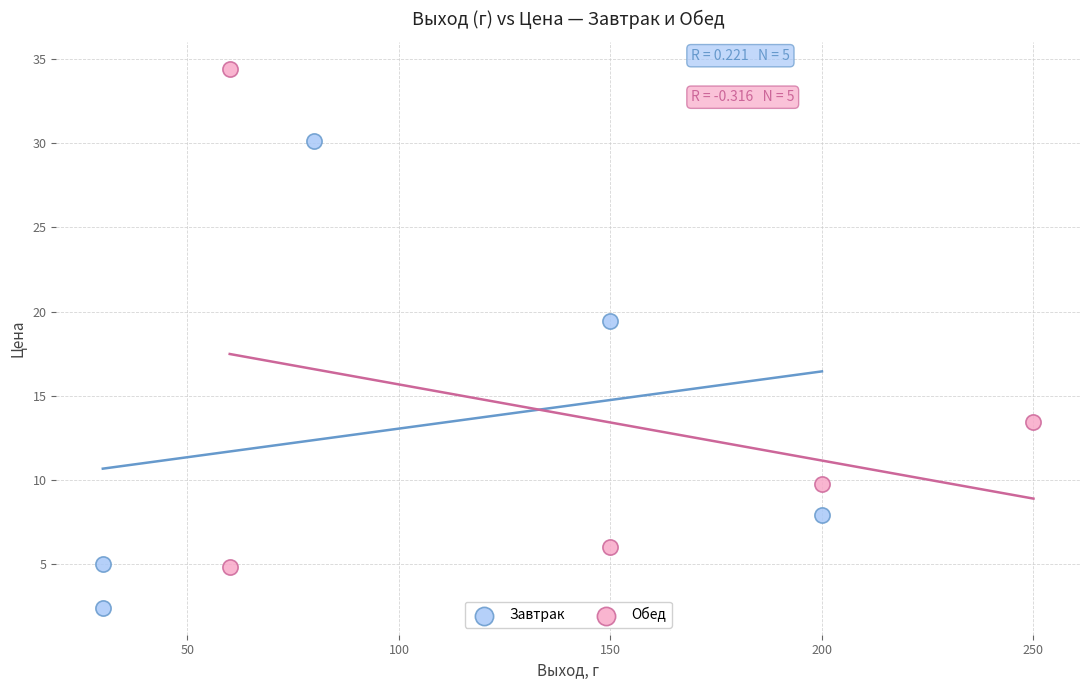

Which series has the widest spread of Y values?

Обед